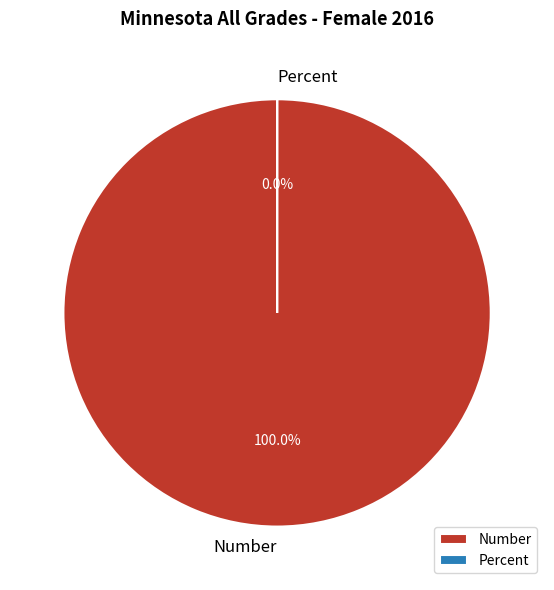

Is the sum of Number and Percent greater than half?

Yes